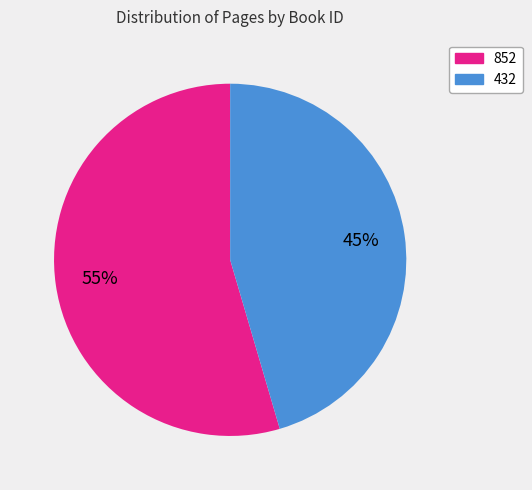

To the nearest percent, what portion does 852 represent?

55%